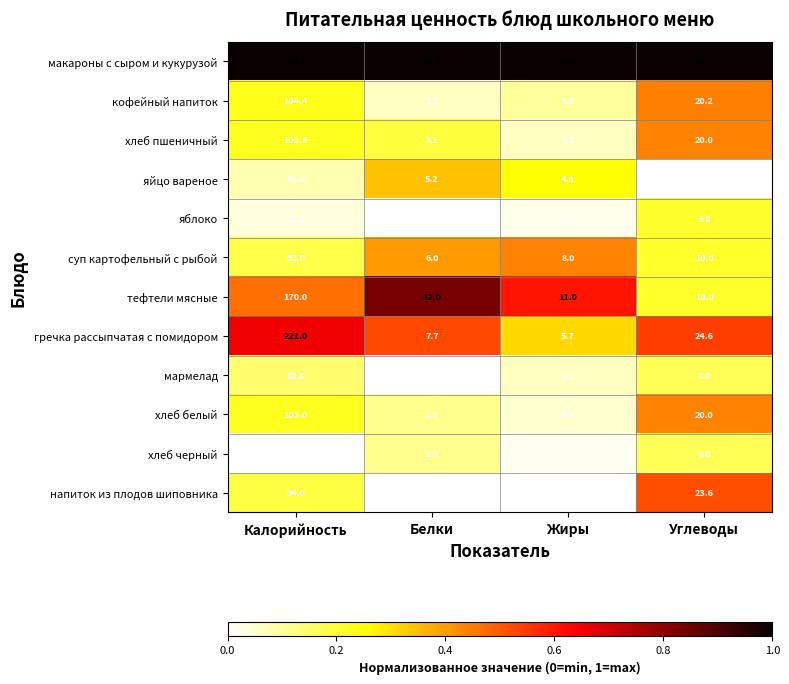

Rank the categories by суп картофельный с рыбой value from lowest to highest.

Белки, Жиры, Углеводы, Калорийность